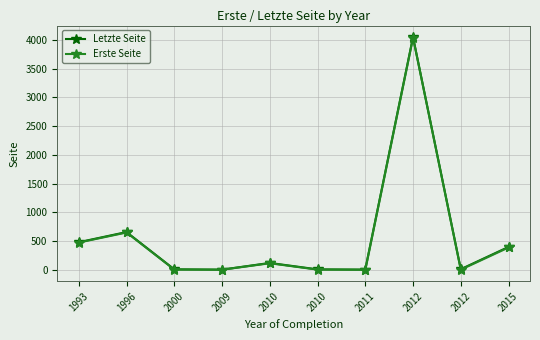

Is it true that Erste Seite equals 1 at 2000?

True